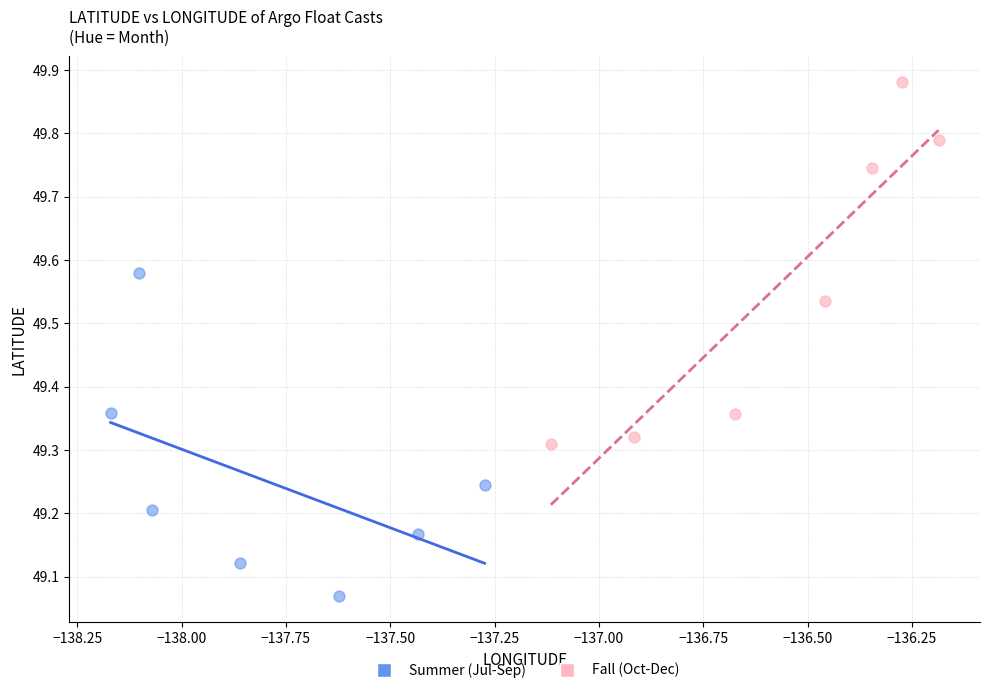

Which series reaches the minimum Y coordinate?

Summer (Jul-Sep)